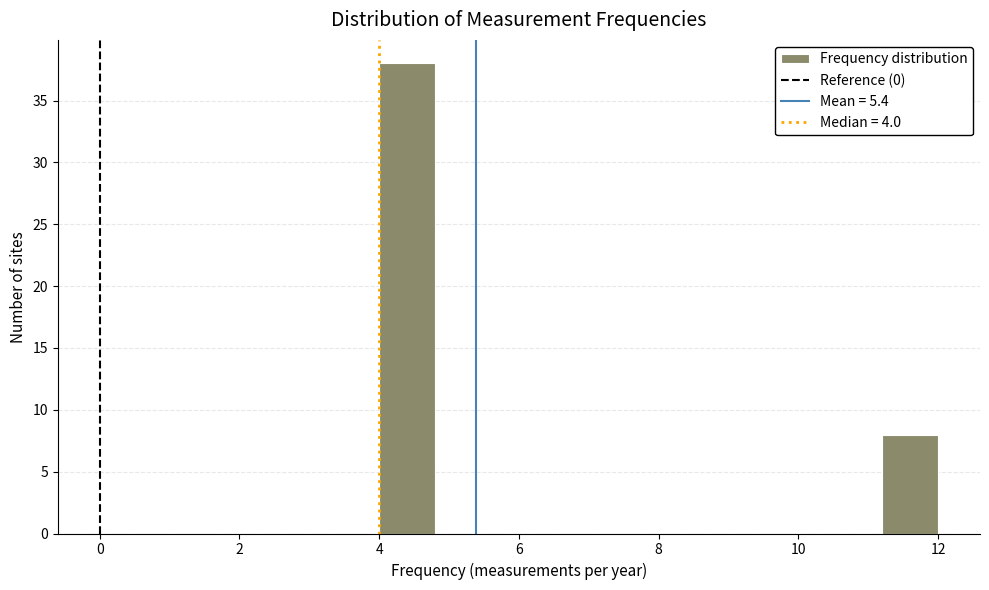

What is the height of the bar covering 4.0 to 4.8 on the x-axis? The values are not printed on the chart, so give them approximately, as read against the axis.

38